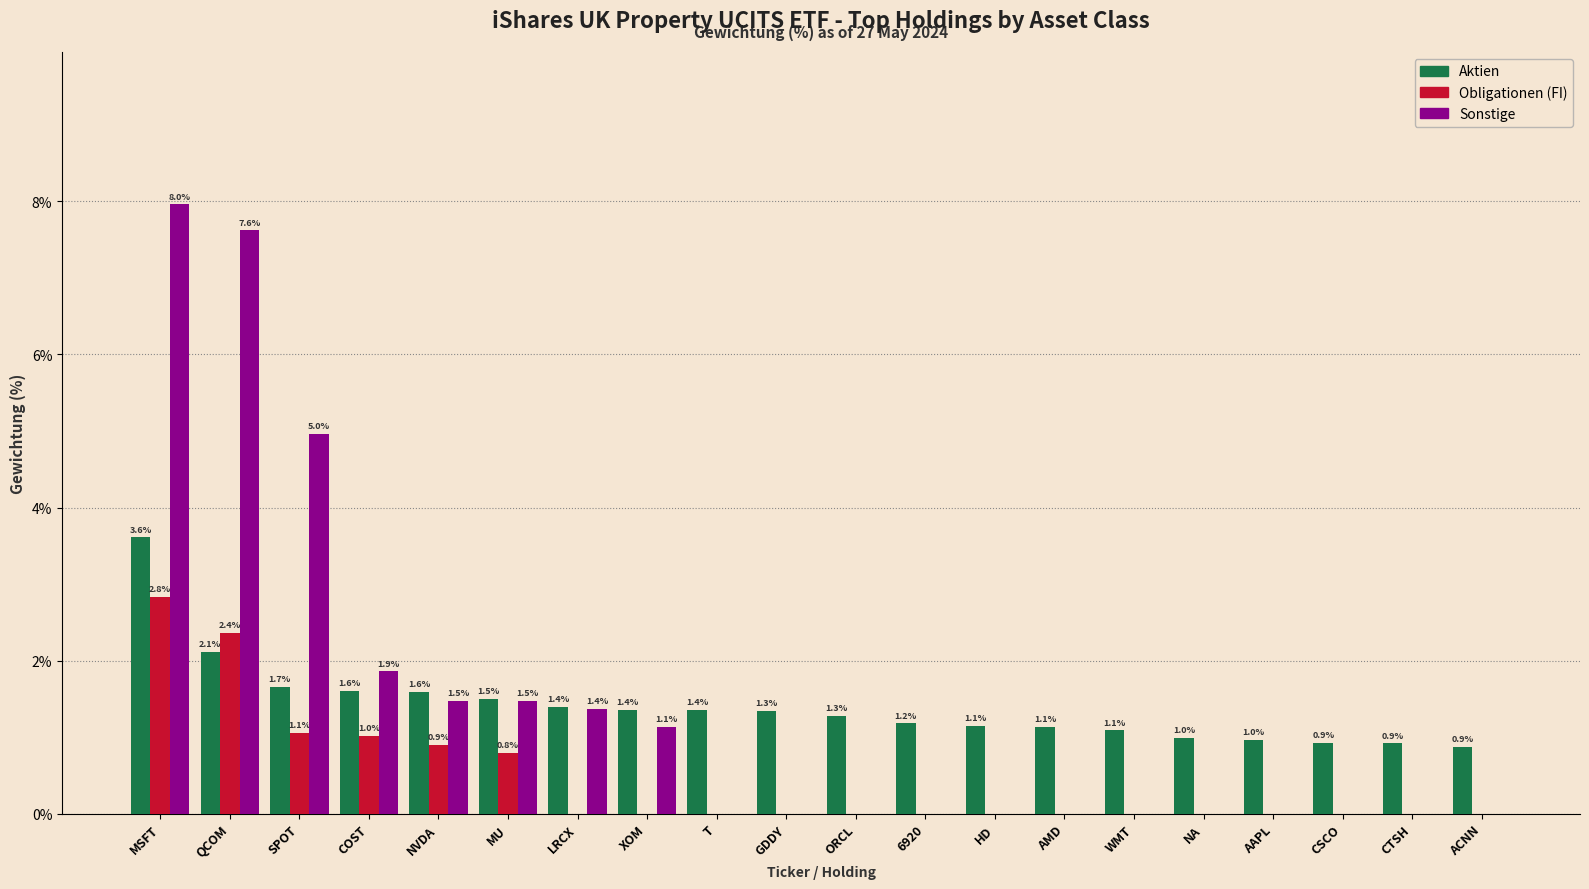

What is the greatest value displayed?

8.0